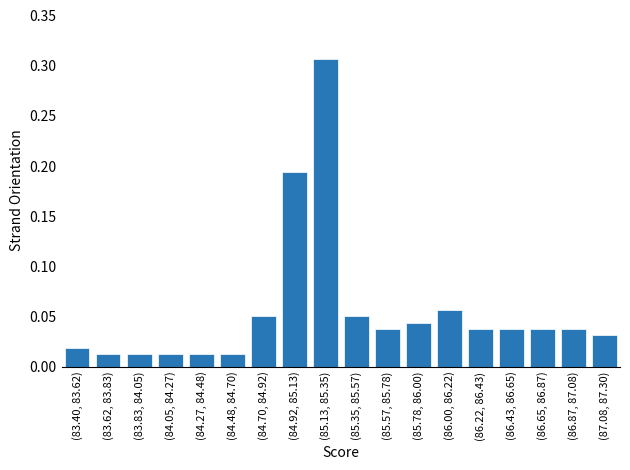

What is the sum of all values?

1.0